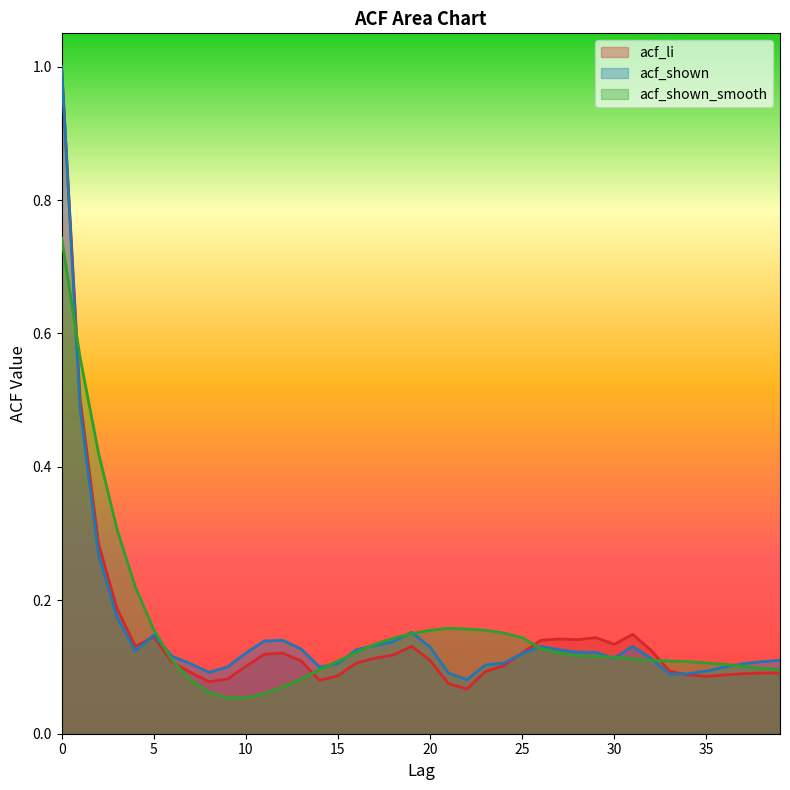

Is it true that acf_shown_smooth equals 0.1 at 37?

False